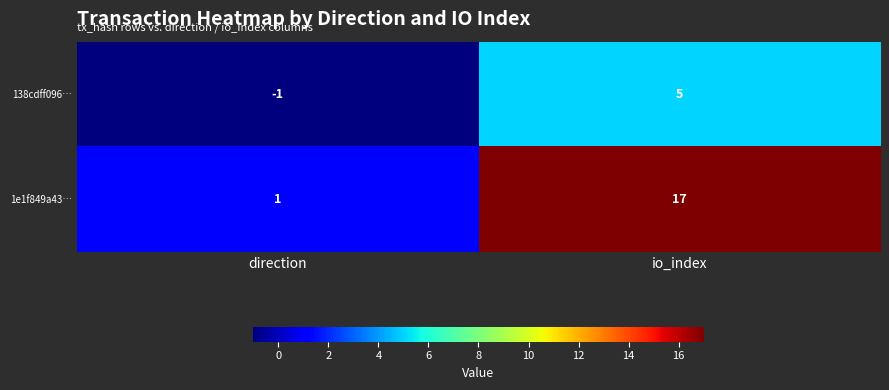

At how many categories does at least one series exceed 15?

1